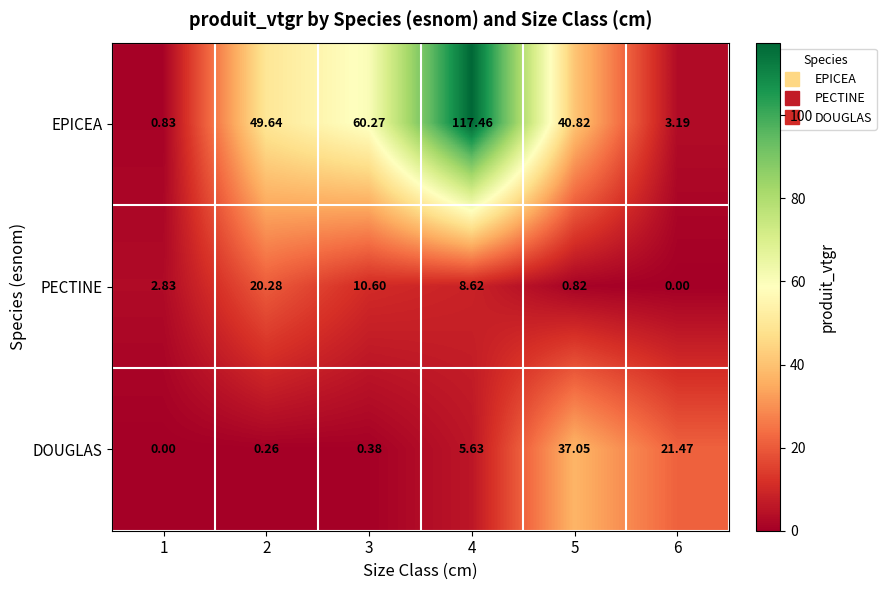

At 1, list the series in order from largest to smallest.

PECTINE, EPICEA, DOUGLAS